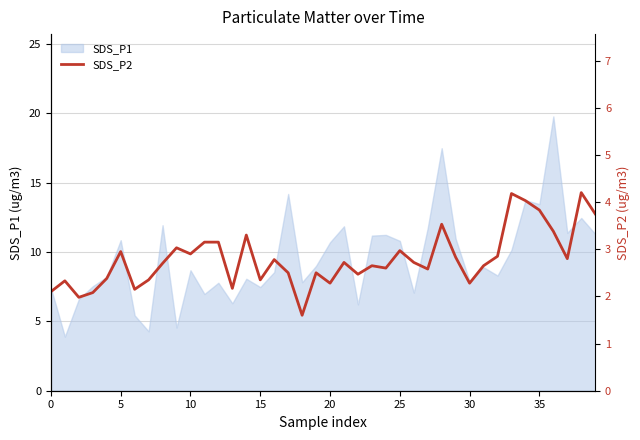

Which has a higher value, 29 or 10?

29